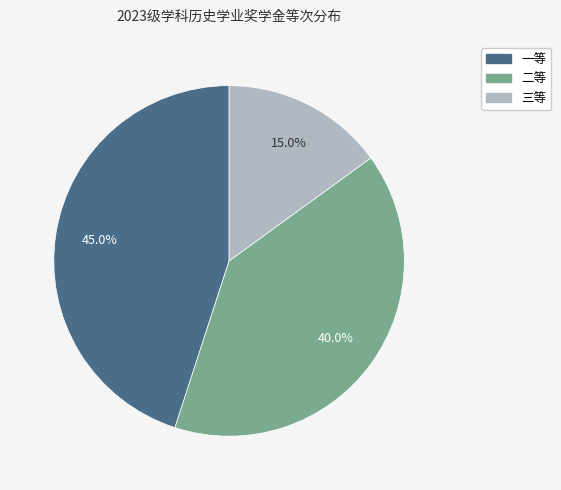

Rank the categories by value from highest to lowest.

一等, 二等, 三等